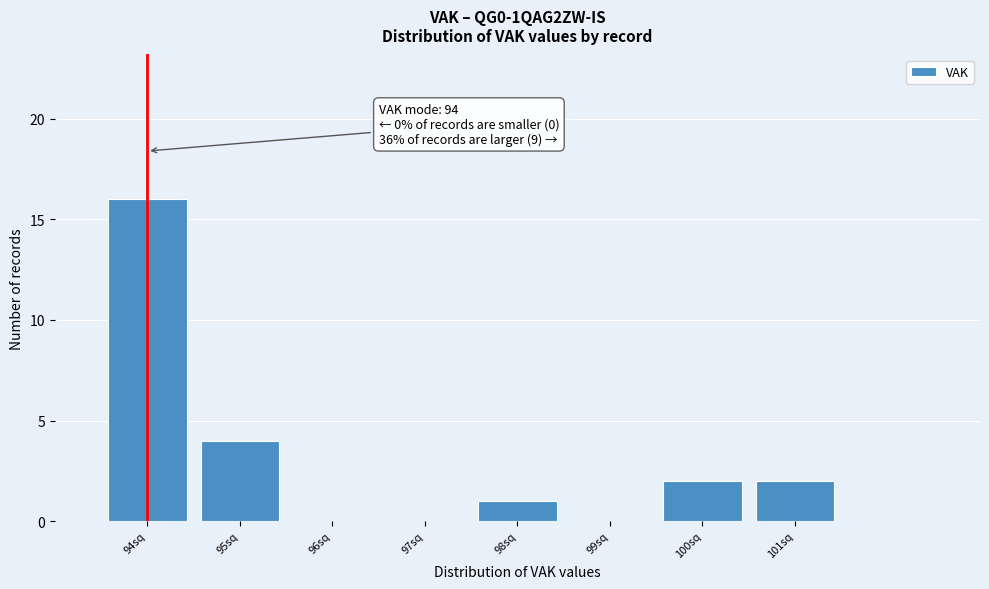

Which range on the x-axis has the tallest bar?

93.5 to 94.5